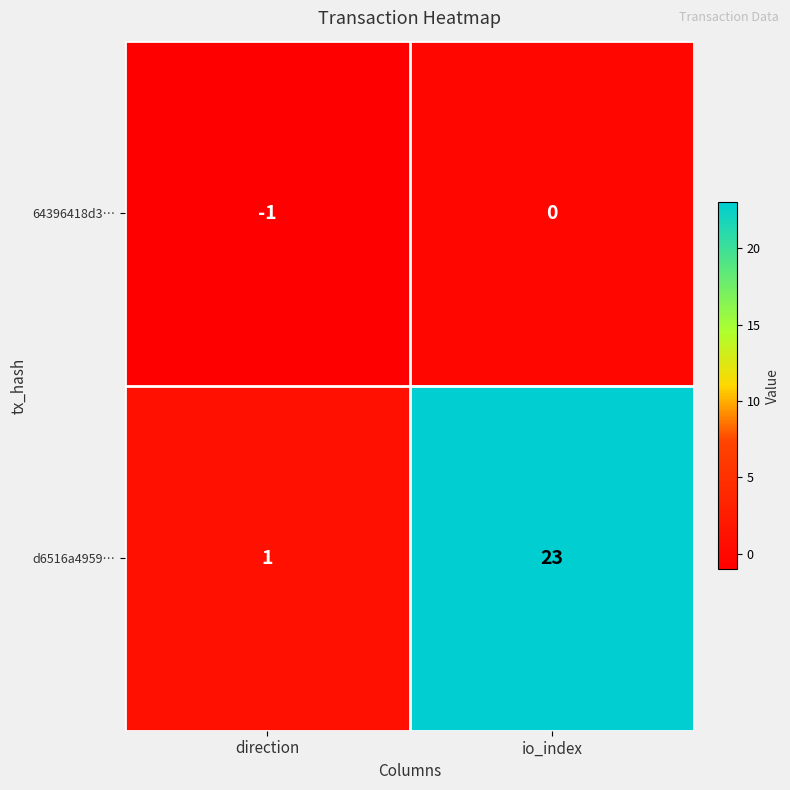

What is the difference between the maximum and minimum values in the d6516a4959… series?

22